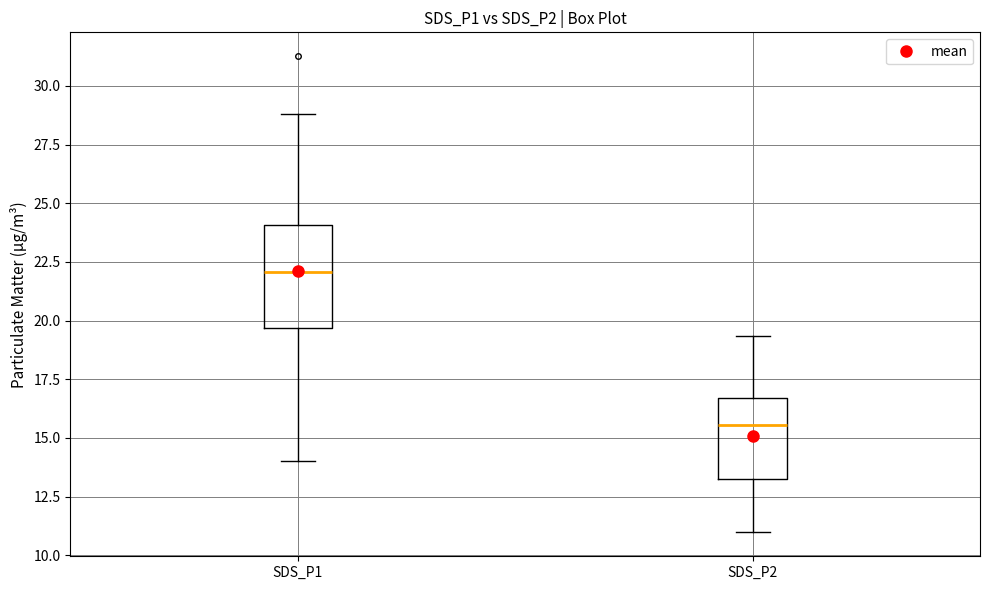

Comparing the boxes themselves (not the whiskers), which one is the tallest?

SDS_P1